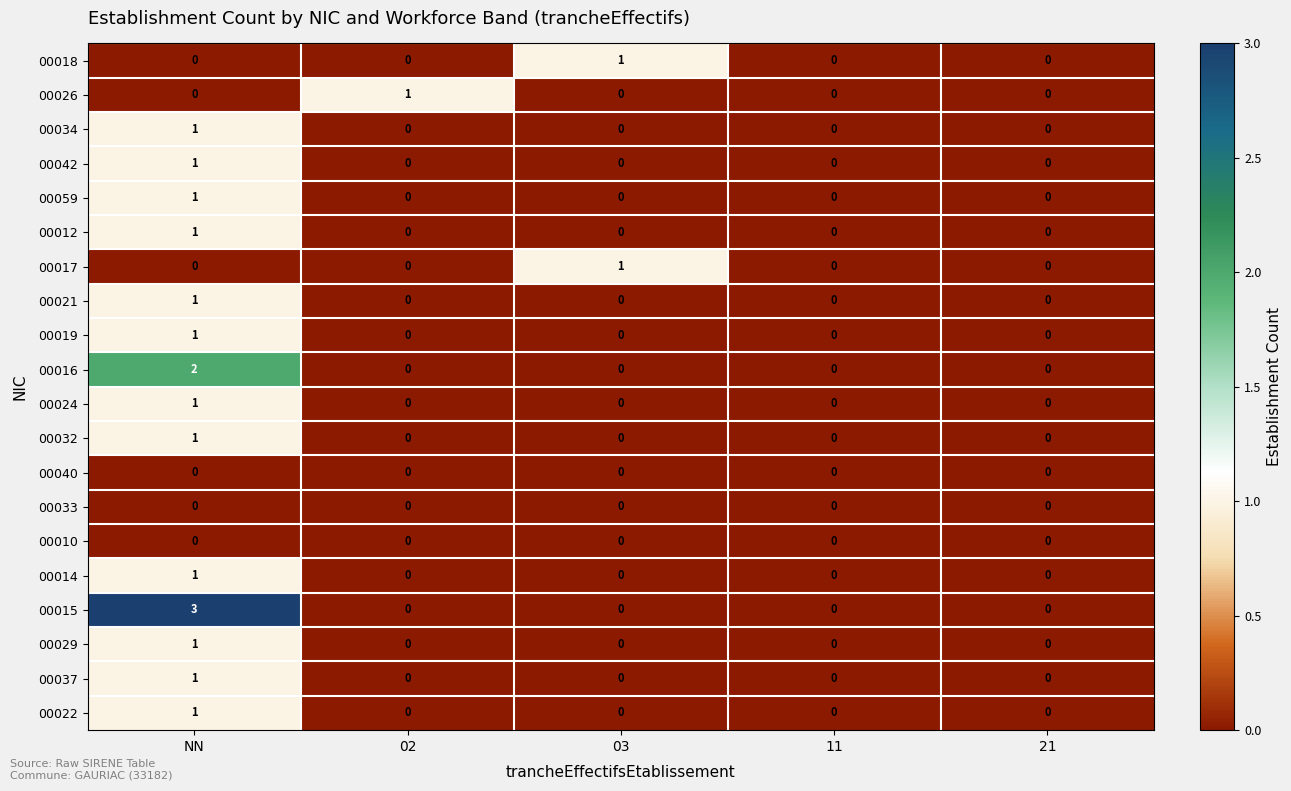

Which series has the largest range (max minus min)?

00015